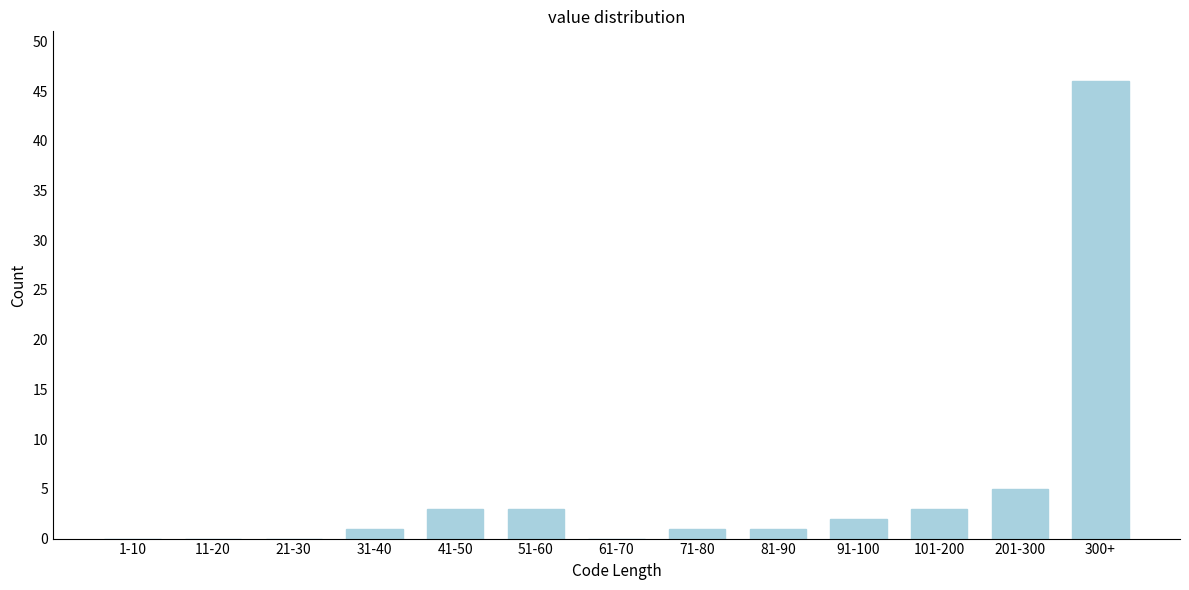

Reading left to right, list all the values displayed in this chart.

1-10=0	11-20=0	21-30=0	31-40=1	41-50=3	51-60=3	61-70=0	71-80=1	81-90=1	91-100=2	101-200=3	201-300=5	300+=46